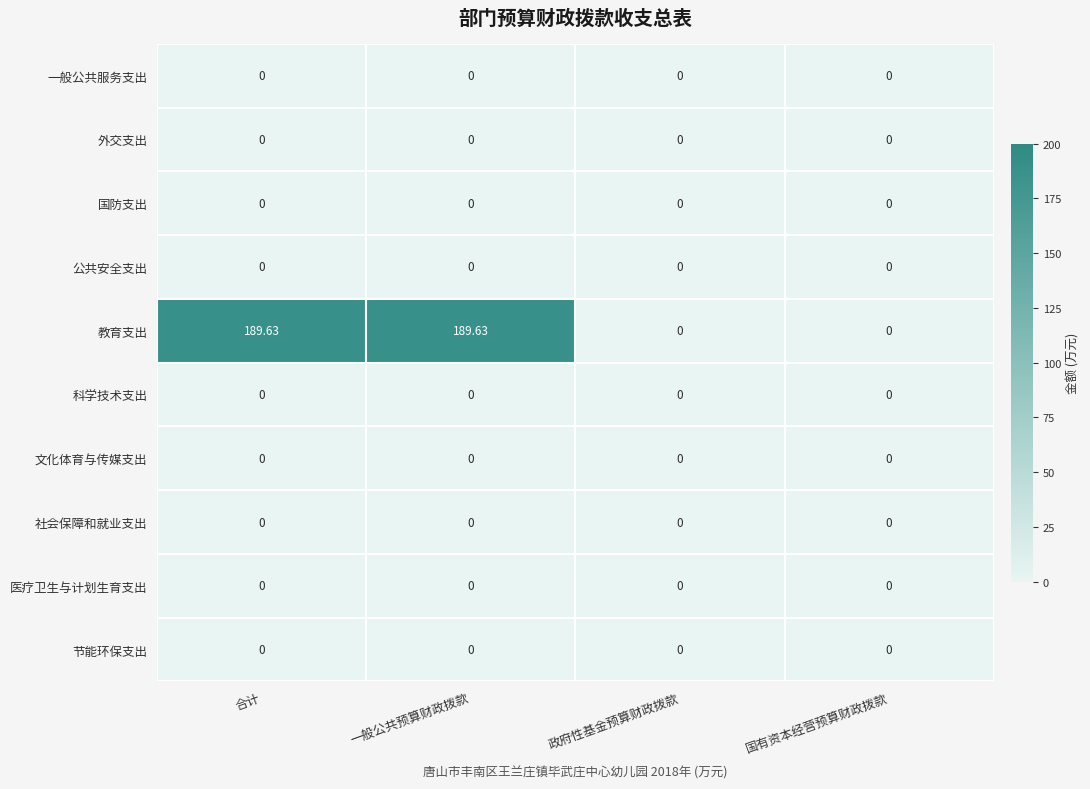

Which series has the largest total across all categories?

教育支出